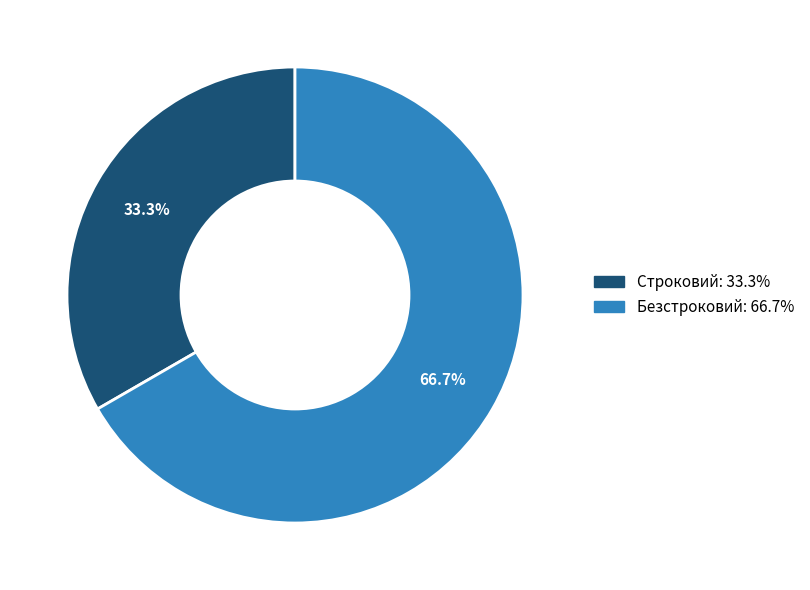

Do Безстроковий and Строковий together represent more than half of the pie?

Yes